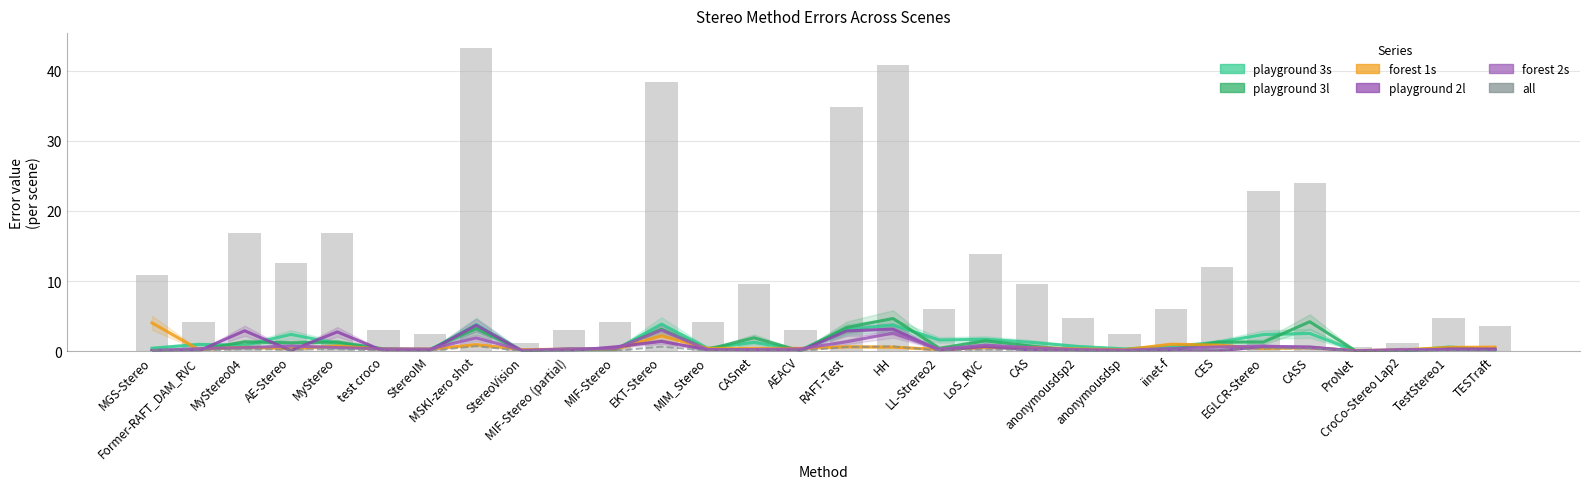

What is the label of the 5th bar from the left?

MyStereo